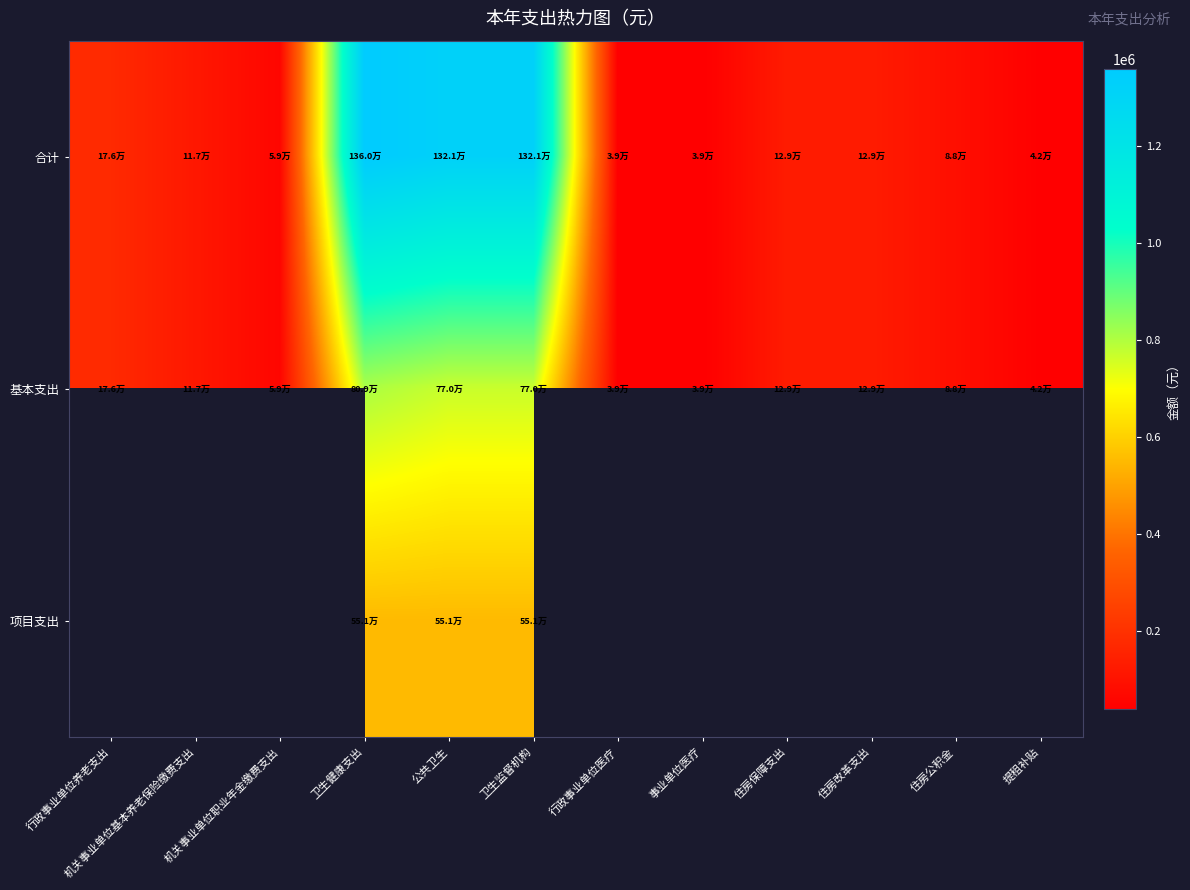

Between 卫生健康支出 and 提租补贴, which is larger?

卫生健康支出